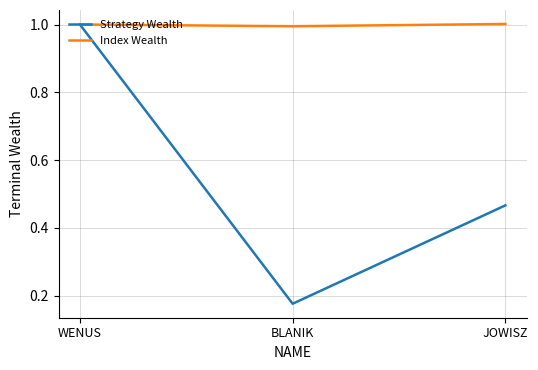

Which series has the largest total across all categories?

Index Wealth